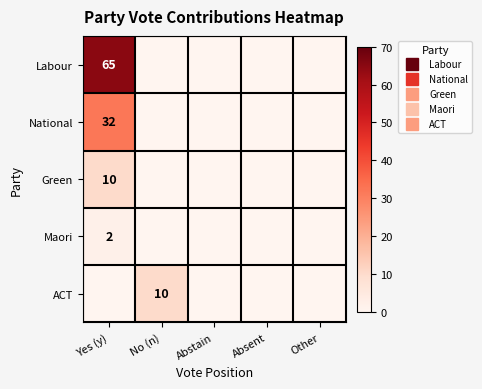

How many series are shown in this chart?

5